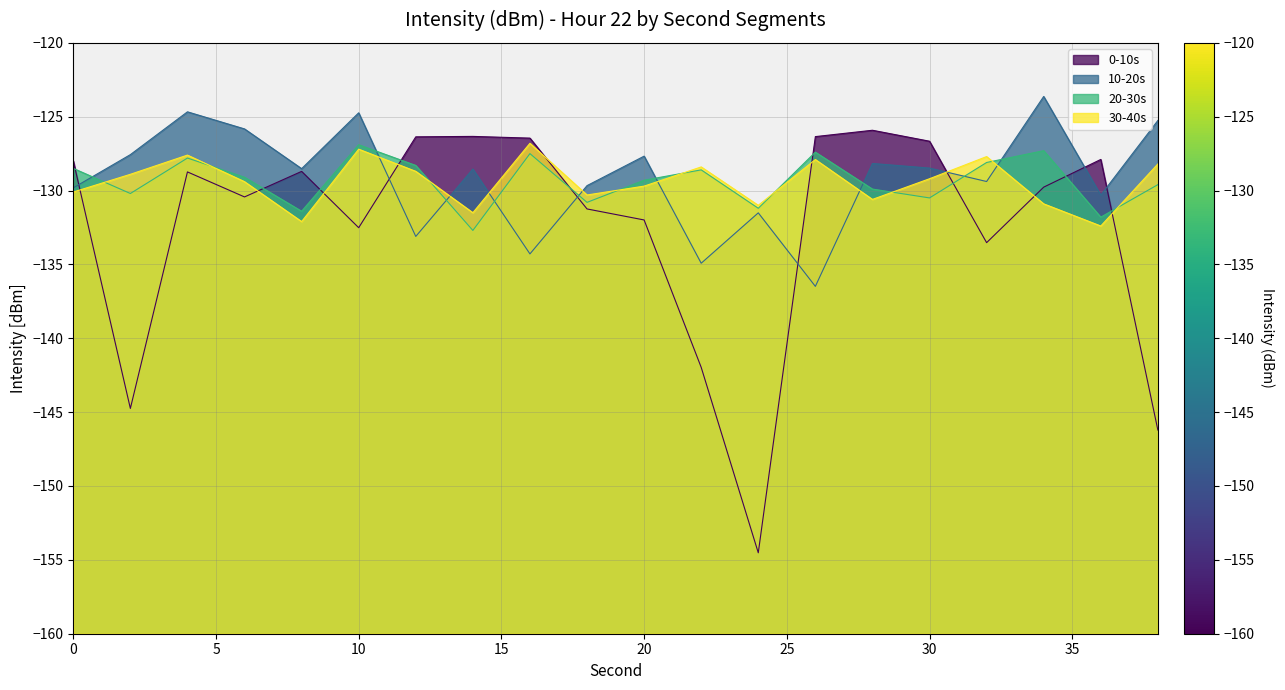

Rank the series at 38 from highest to lowest value.

10-20s, 30-40s, 20-30s, 0-10s